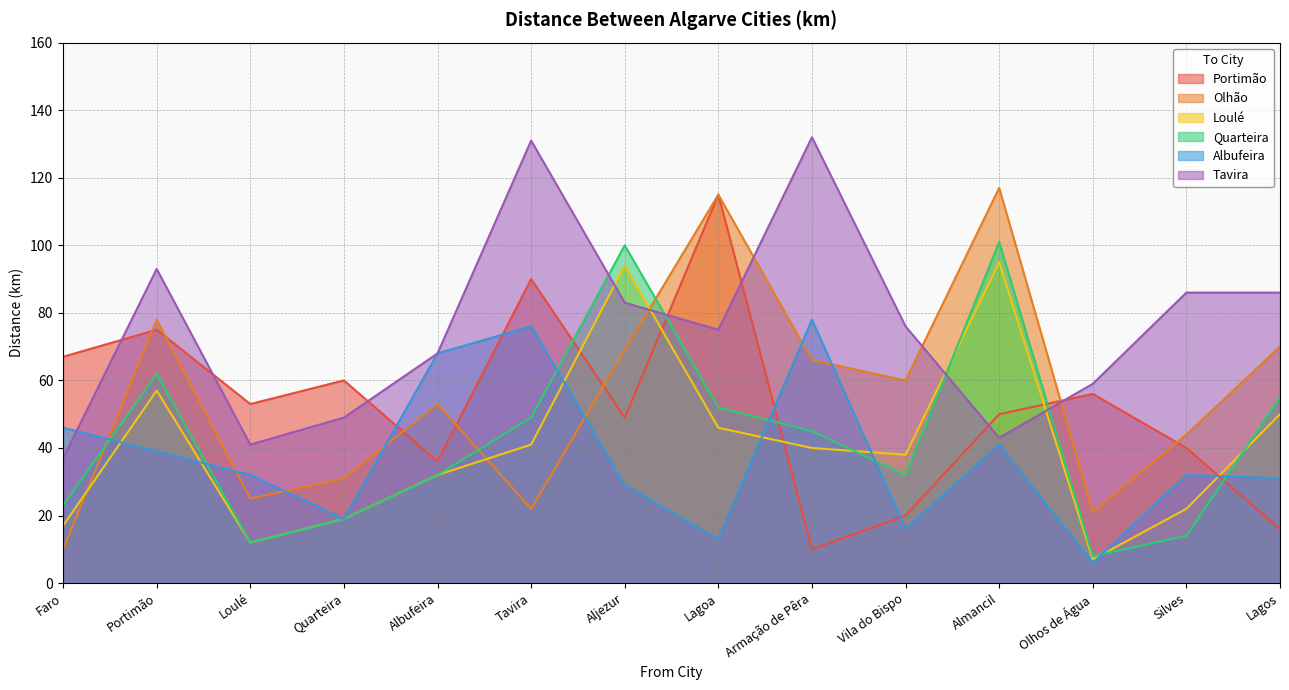

What are all the series names shown in the legend?

Portimão, Olhão, Loulé, Quarteira, Albufeira, Tavira